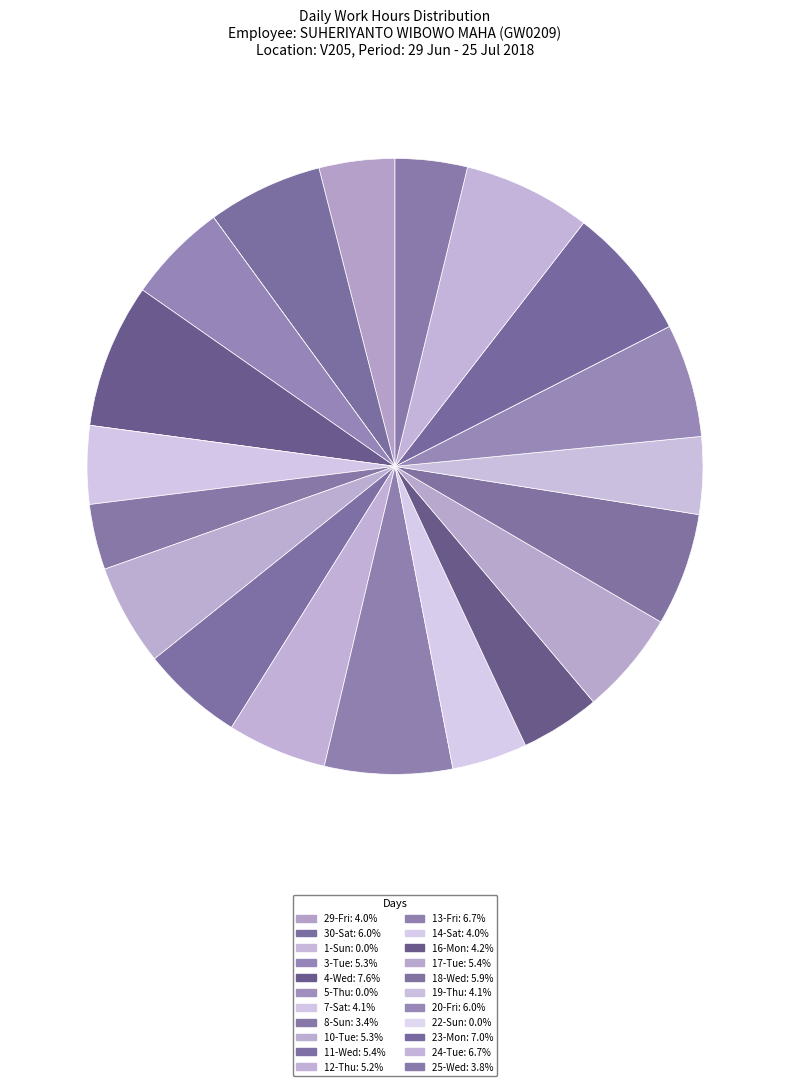

How many slices are in this pie chart?

22